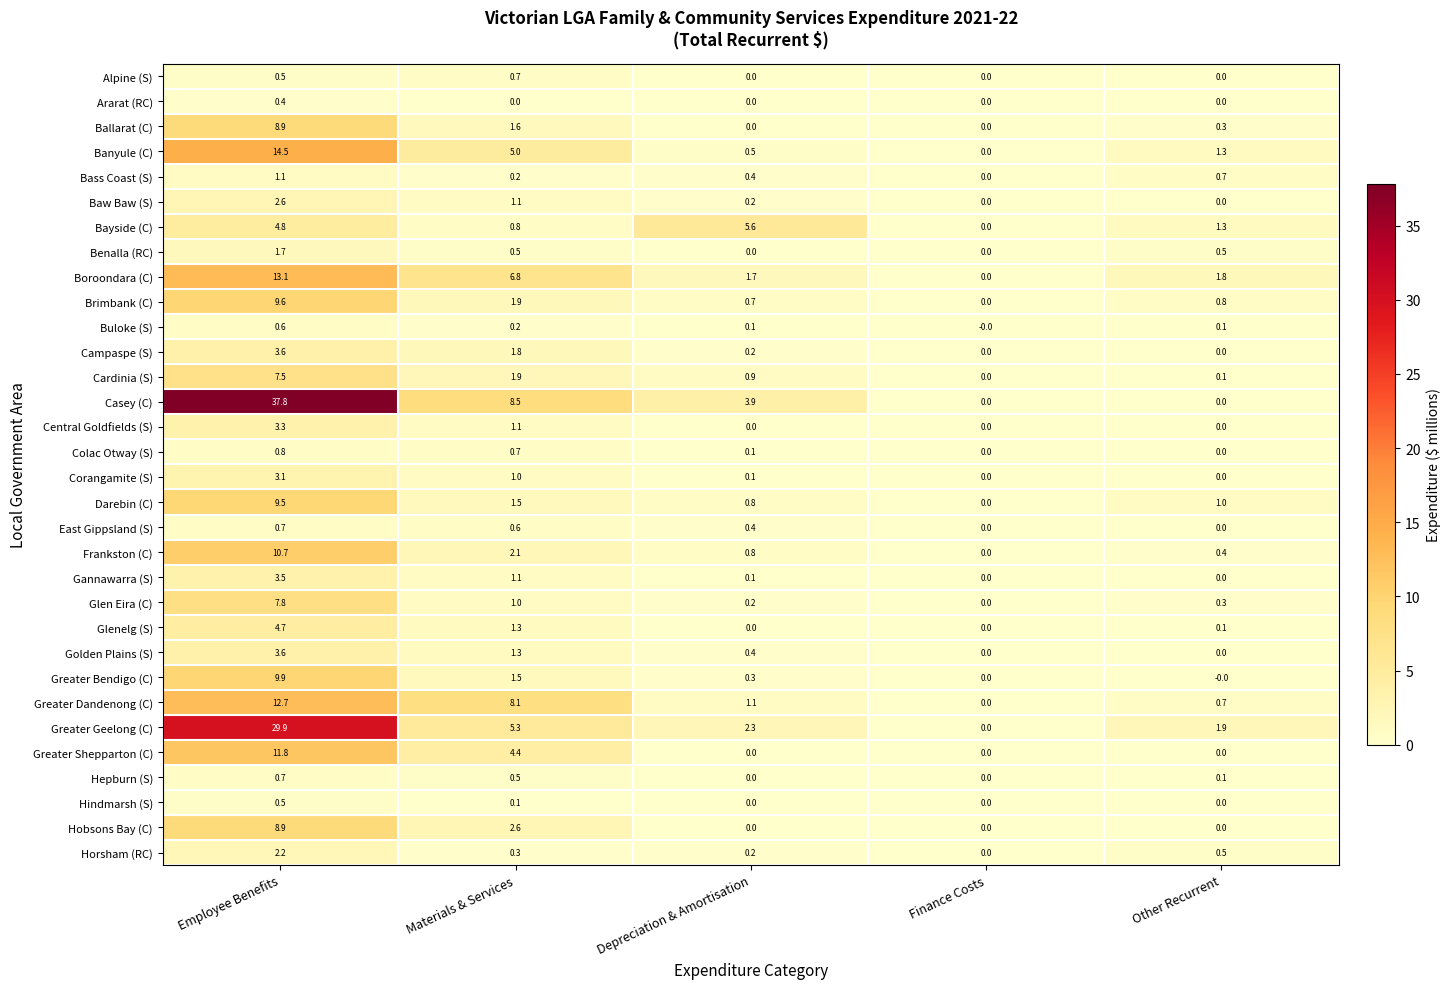

Is the value of Central Goldfields (S) at Finance Costs greater than the value of Buloke (S) at Materials & Services?

No